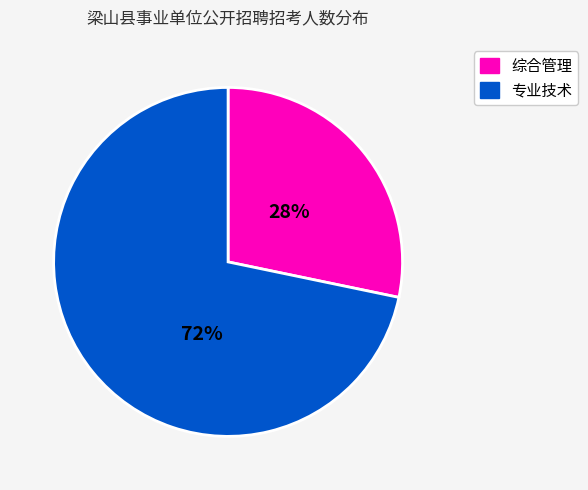

To the nearest percent, what is the average slice percentage?

50%